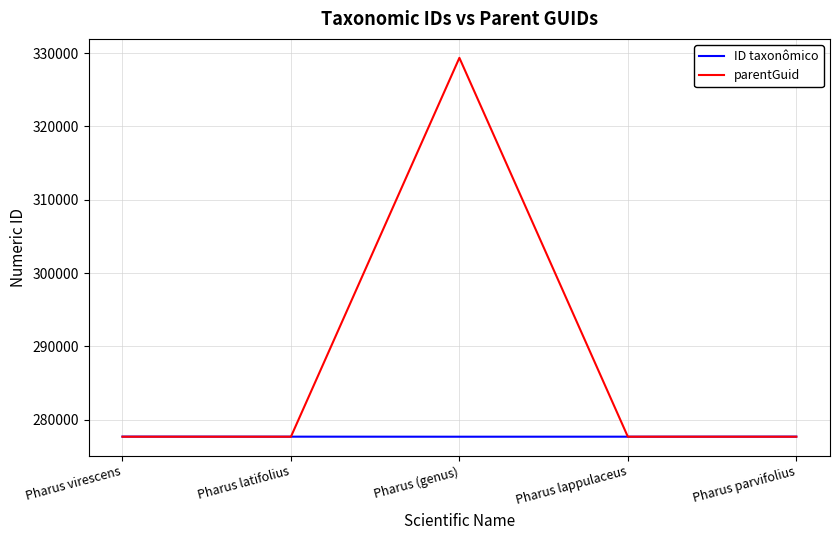

What is the difference between the ID taxonômico values at Pharus parvifolius and Pharus lappulaceus?

9